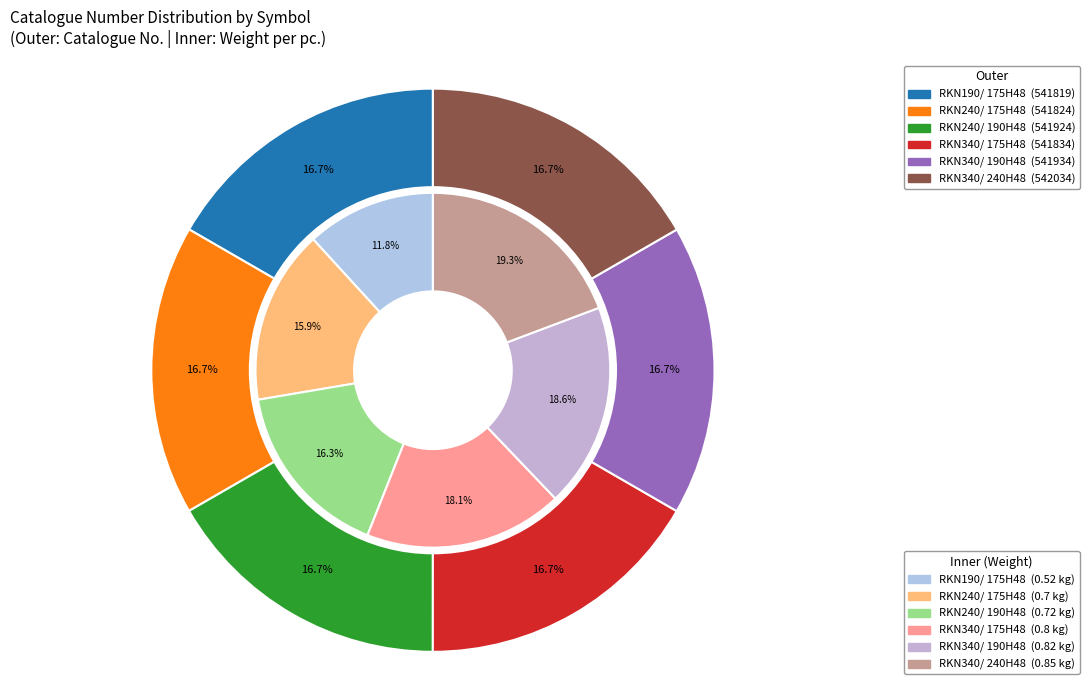

Is it true that RKN240/ 190H48 is 17% of the pie?

True